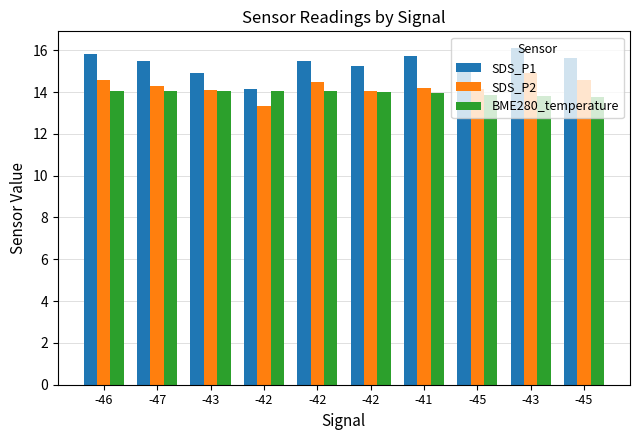

What is the minimum value for BME280_temperature?

13.7